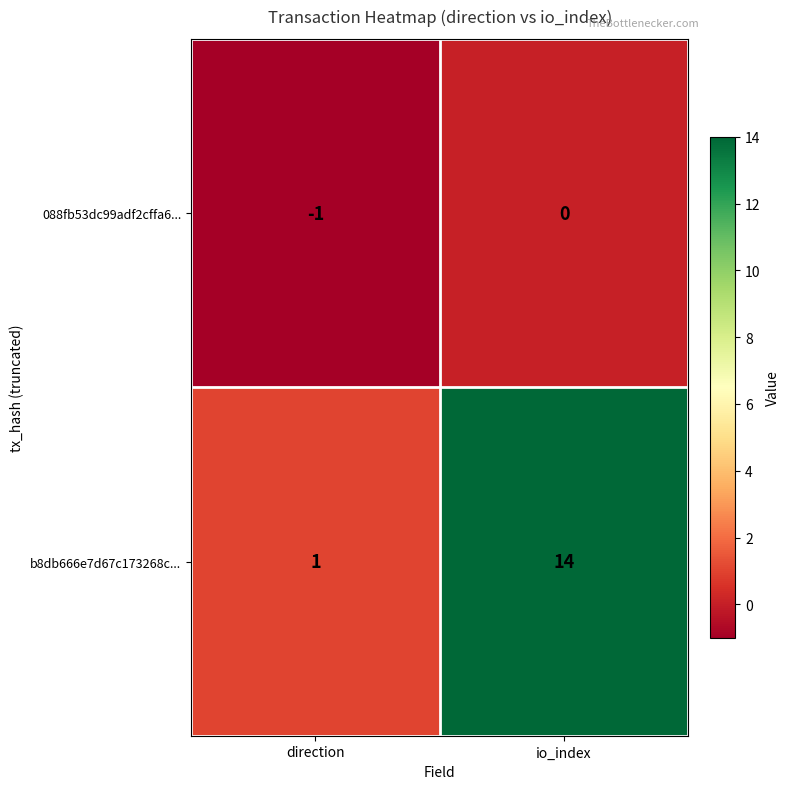

What is the smallest value displayed?

-1